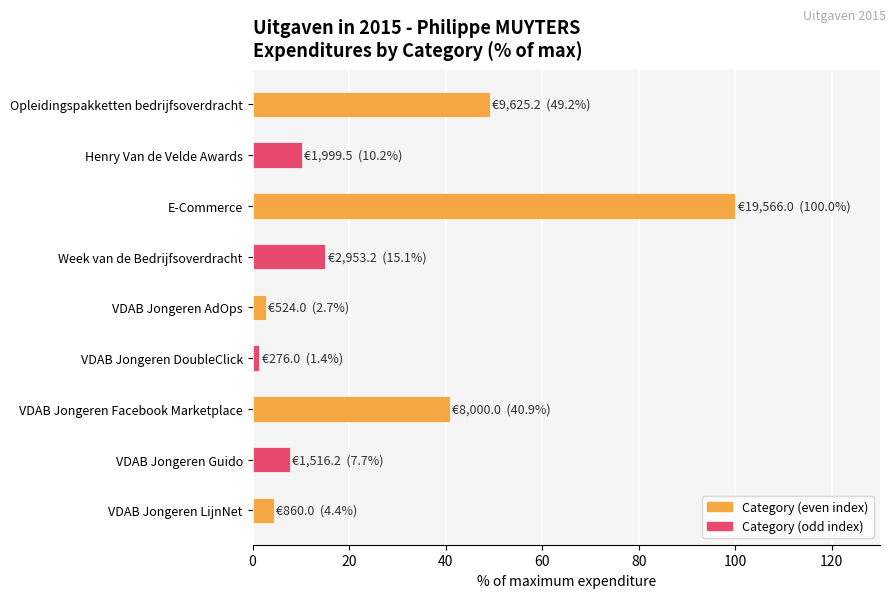

Does the chart contain stacked bars?

No